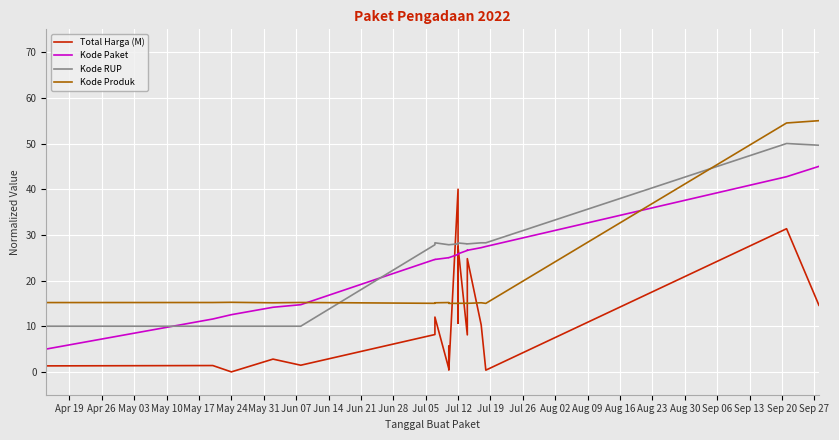

What position from the left is May 03?

3